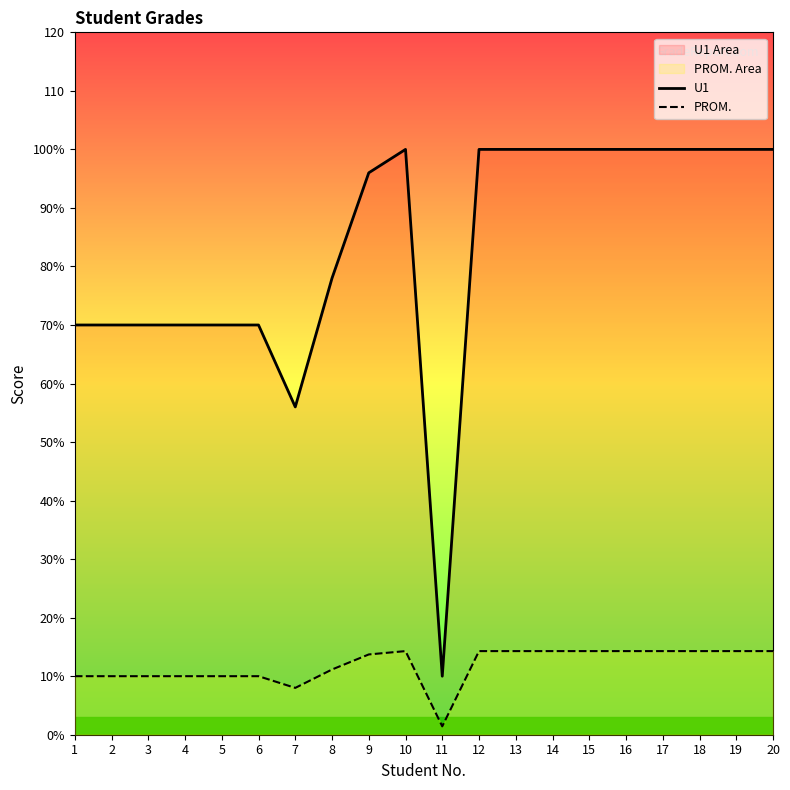

How many interior local peaks does the U1 series have?

1